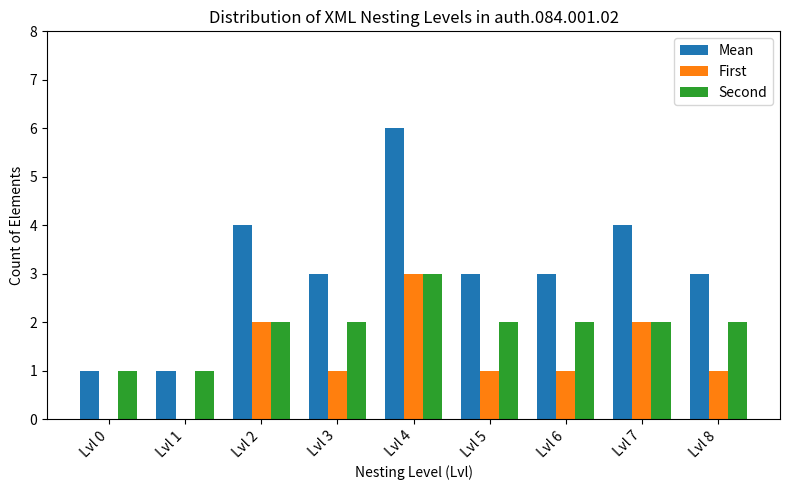

What is the average value of the First series?

1